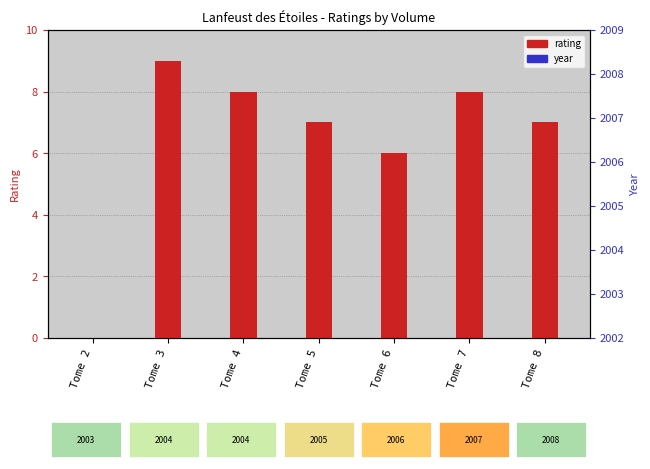

Reading right to left, transcribe all the data shown in this chart.

rating: 7.0	8.0	6.0	7.0	8.0	9.0	0.0
year: 0.3	0.3	0.3	0.3	0.3	0.3	0.3